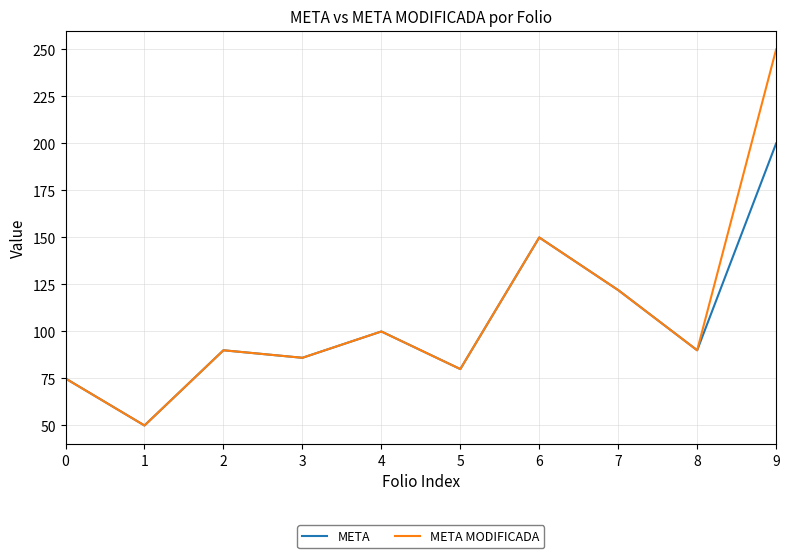

Which series has the largest range (max minus min)?

META MODIFICADA